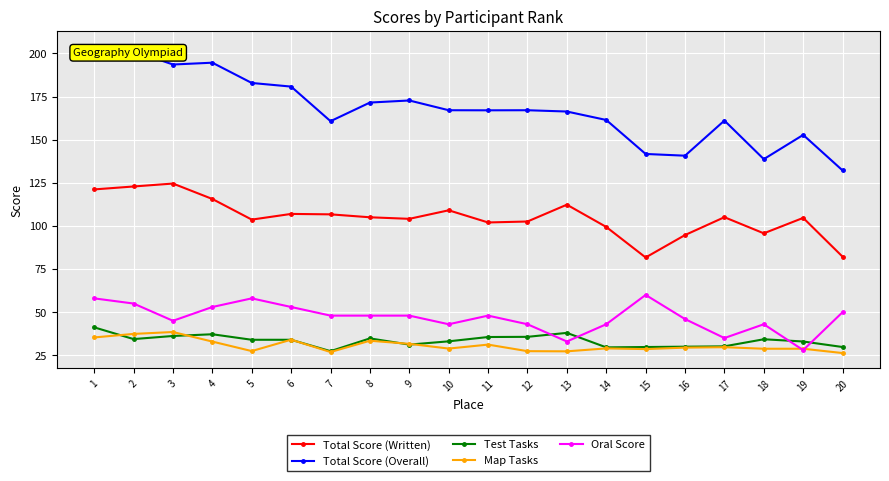

What is the maximum value for Test Tasks?

41.2